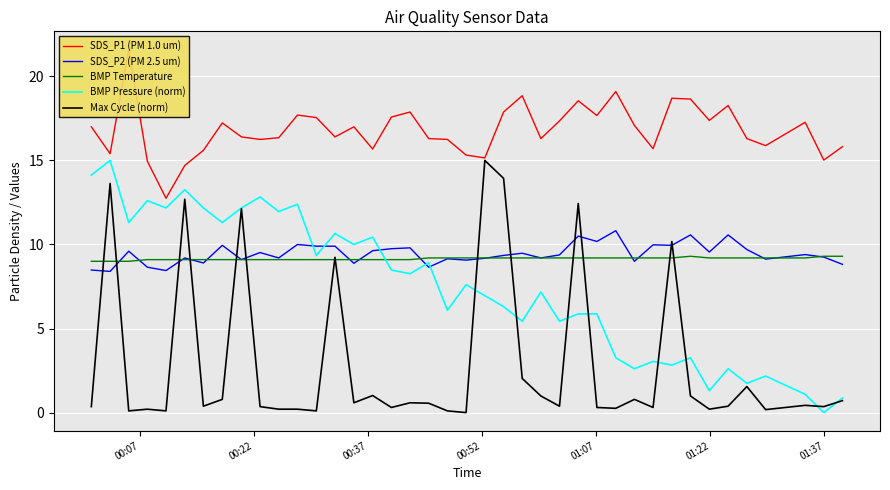

True or false: BMP Temperature and BMP Pressure (norm) cross at least once.

True